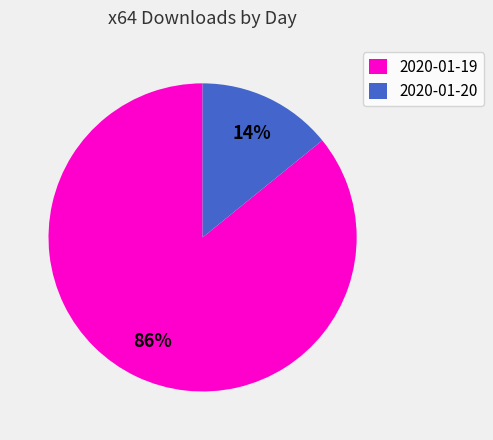

Is there any slice that represents more than half of the pie?

Yes